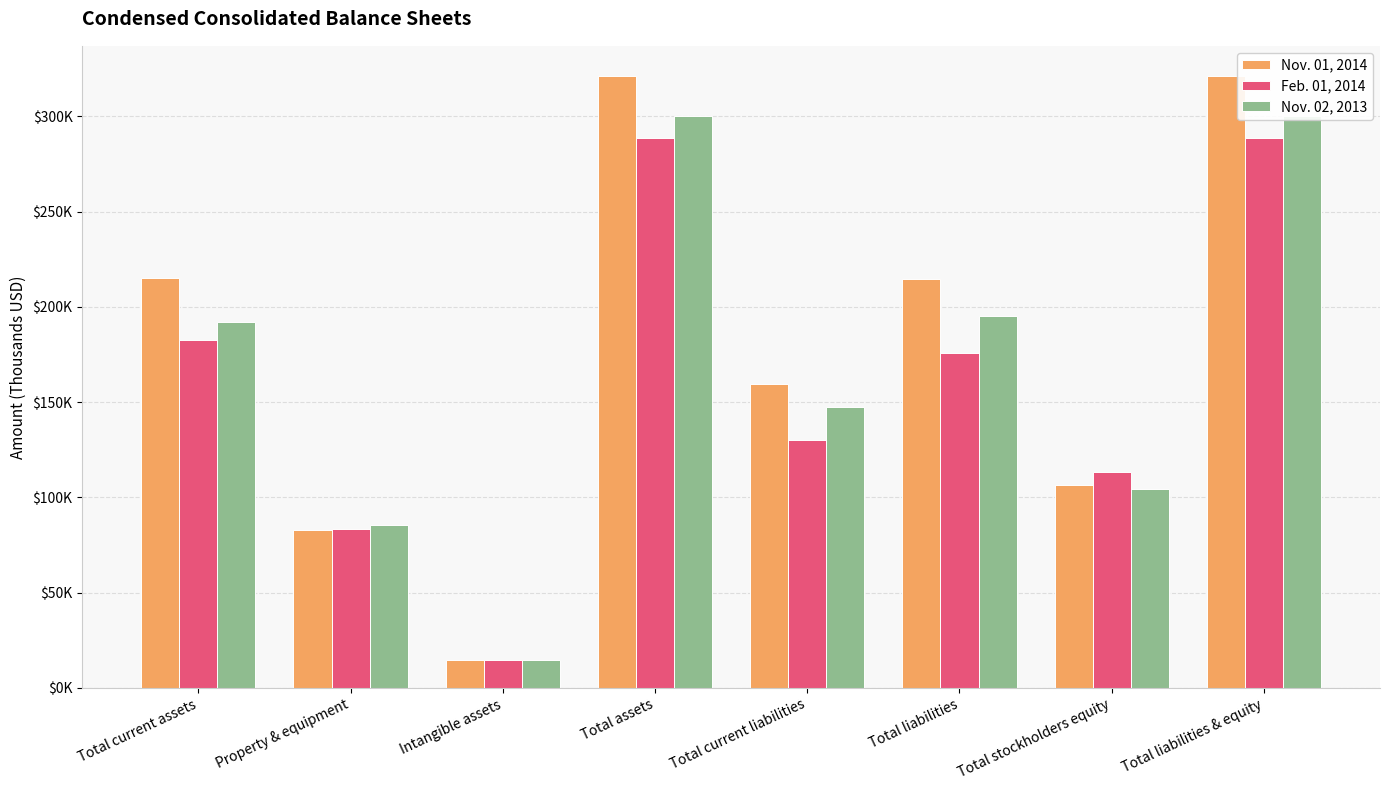

What is the minimum value shown in the chart?

14879